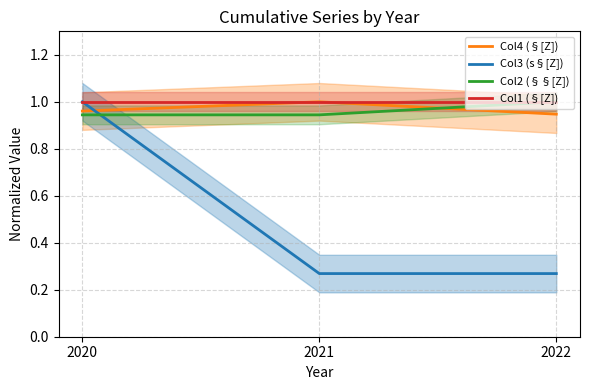

Does the chart have visible grid lines?

Yes